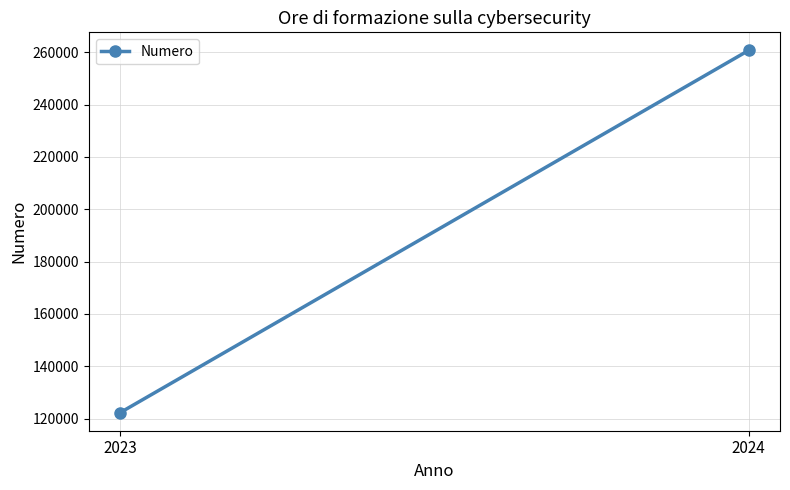

Reading left to right, what are all the values shown in this chart?

2023=122306	2024=260670